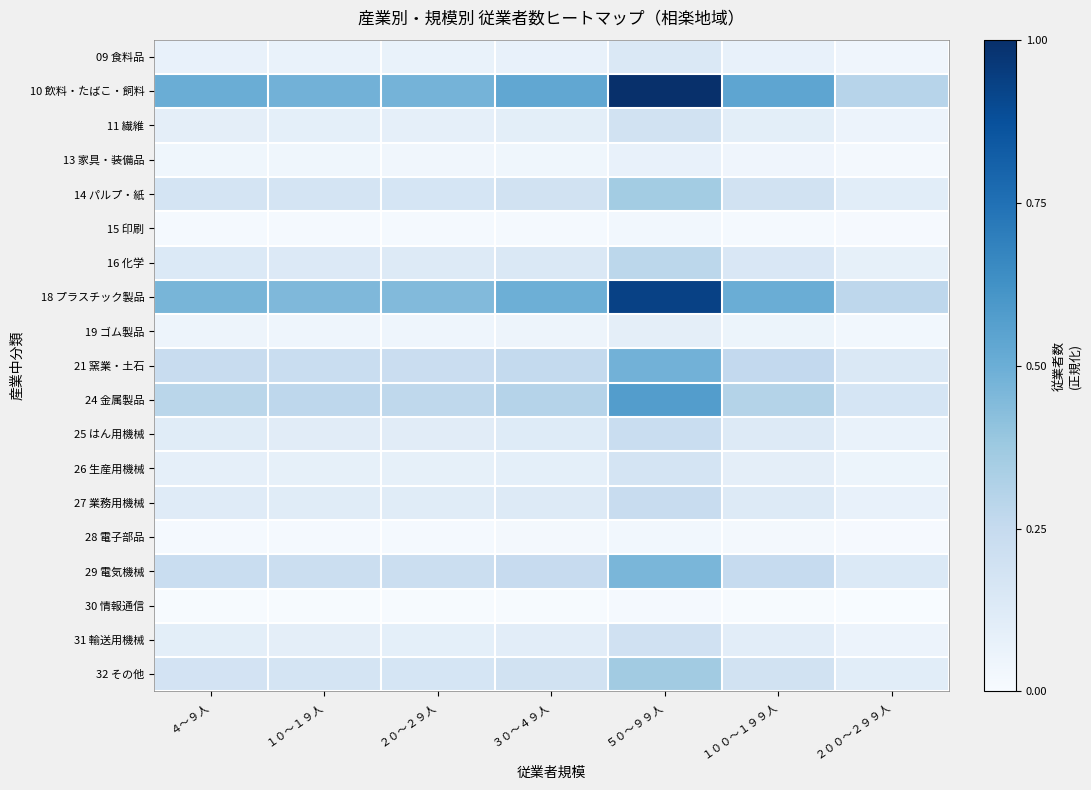

What is the difference between the highest and lowest values at ５０～９９人?

1.0